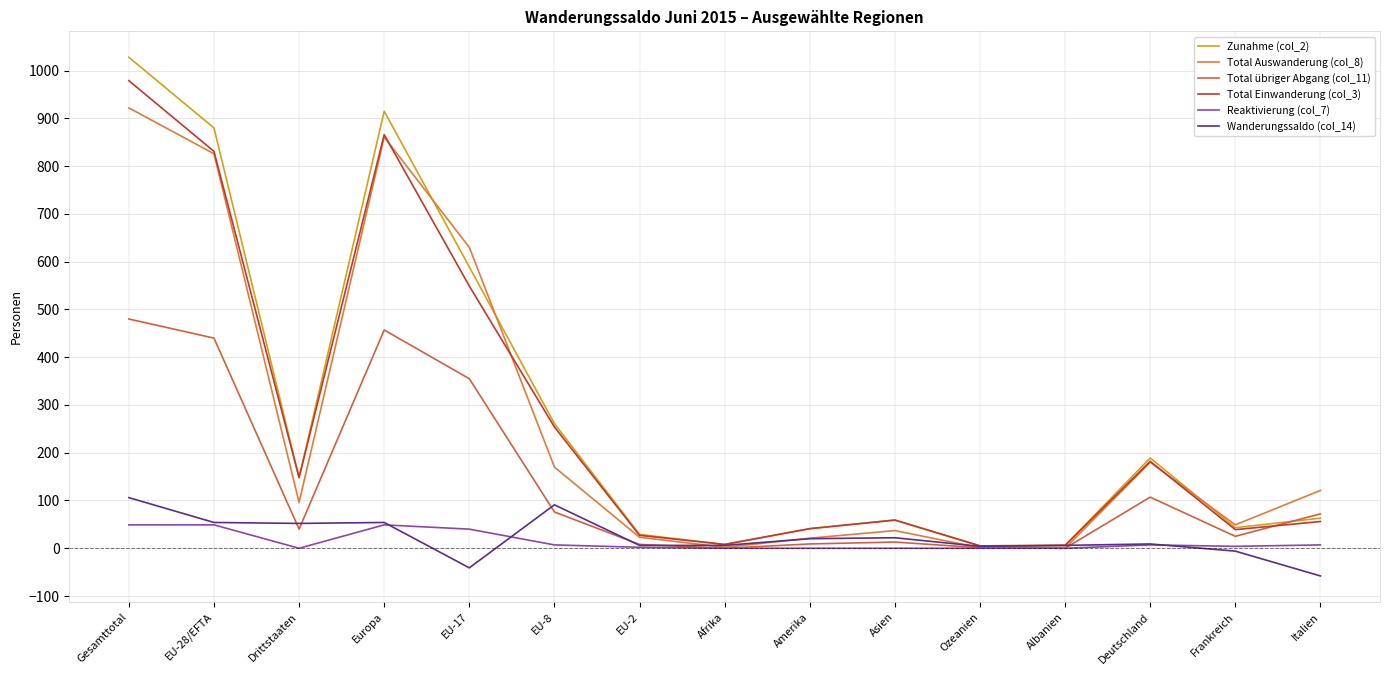

Rank the series by their maximum value, from highest to lowest.

Zunahme (col_2), Total Einwanderung (col_3), Total Auswanderung (col_8), Total übriger Abgang (col_11), Wanderungssaldo (col_14), Reaktivierung (col_7)